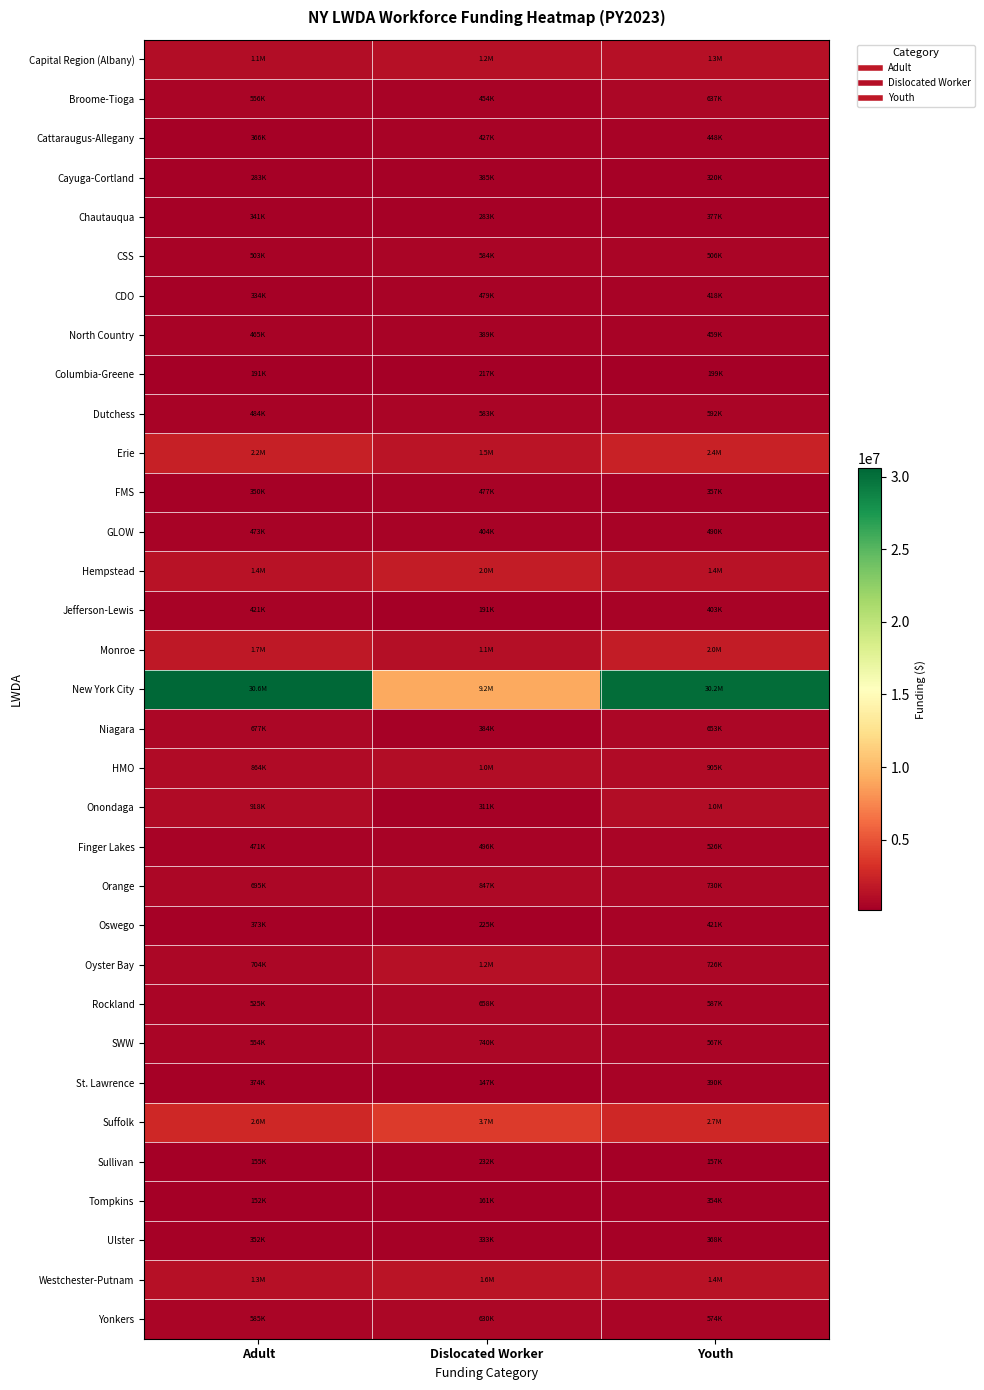

Reading right to left, transcribe all the data shown in this chart.

Capital Region (Albany): Youth=1280886.6	Dislocated Worker=1247595.1	Adult=1089552.4
Broome-Tioga: Youth=637171.6	Dislocated Worker=453794.4	Adult=556073.8
Cattaraugus-Allegany: Youth=447955.9	Dislocated Worker=426547.5	Adult=366401.9
Cayuga-Cortland: Youth=319921.7	Dislocated Worker=384937.2	Adult=282545.3
Chautauqua: Youth=376850.0	Dislocated Worker=283058.4	Adult=341048.7
CSS: Youth=505811.2	Dislocated Worker=584482.6	Adult=503192.7
CDO: Youth=417746.8	Dislocated Worker=479173.1	Adult=333888.2
North Country: Youth=458643.5	Dislocated Worker=389185.1	Adult=464897.6
Columbia-Greene: Youth=199467.1	Dislocated Worker=217328.7	Adult=190944.8
Dutchess: Youth=592403.2	Dislocated Worker=583199.1	Adult=484257.3
Erie: Youth=2398240.6	Dislocated Worker=1549949.8	Adult=2223340.5
FMS: Youth=356837.9	Dislocated Worker=477247.7	Adult=349906.4
GLOW: Youth=489561.5	Dislocated Worker=404378.0	Adult=472694.5
Hempstead: Youth=1449872.0	Dislocated Worker=1995105.6	Adult=1405141.8
Jefferson-Lewis: Youth=403133.0	Dislocated Worker=191034.3	Adult=421477.0
Monroe: Youth=1994071.6	Dislocated Worker=1098722.6	Adult=1745978.4
New York City: Youth=30190153.1	Dislocated Worker=9172030.5	Adult=30578118.3
Niagara: Youth=652875.9	Dislocated Worker=384436.7	Adult=676617.3
HMO: Youth=904745.4	Dislocated Worker=1040493.4	Adult=864025.4
Onondaga: Youth=1046466.3	Dislocated Worker=311351.2	Adult=918073.4
Finger Lakes: Youth=525714.2	Dislocated Worker=496210.2	Adult=471050.3
Orange: Youth=729707.3	Dislocated Worker=846852.2	Adult=695251.4
Oswego: Youth=421400.2	Dislocated Worker=224925.6	Adult=373032.0
Oyster Bay: Youth=726053.8	Dislocated Worker=1231392.5	Adult=704268.2
Rockland: Youth=586623.2	Dislocated Worker=658403.5	Adult=524674.0
SWW: Youth=567483.5	Dislocated Worker=739734.5	Adult=553687.0
St. Lawrence: Youth=390209.6	Dislocated Worker=147305.6	Adult=374147.0
Suffolk: Youth=2651037.2	Dislocated Worker=3729183.5	Adult=2644692.1
Sullivan: Youth=157207.1	Dislocated Worker=231797.7	Adult=154705.8
Tompkins: Youth=354384.1	Dislocated Worker=161202.4	Adult=151748.1
Ulster: Youth=367798.2	Dislocated Worker=332615.2	Adult=351815.9
Westchester-Putnam: Youth=1354282.6	Dislocated Worker=1569026.1	Adult=1276360.1
Yonkers: Youth=574299.6	Dislocated Worker=630282.1	Adult=584874.6